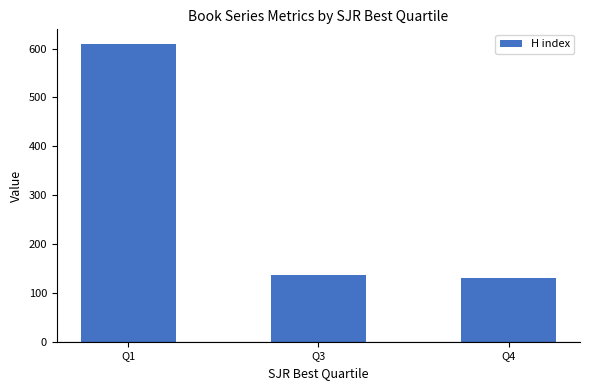

List the labels in order of value, largest first.

Q1, Q3, Q4